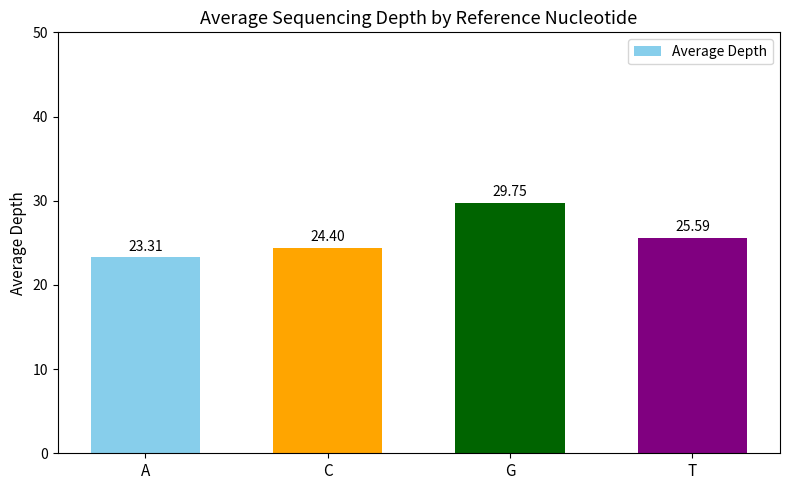

At which label is the value closest to 26?

T